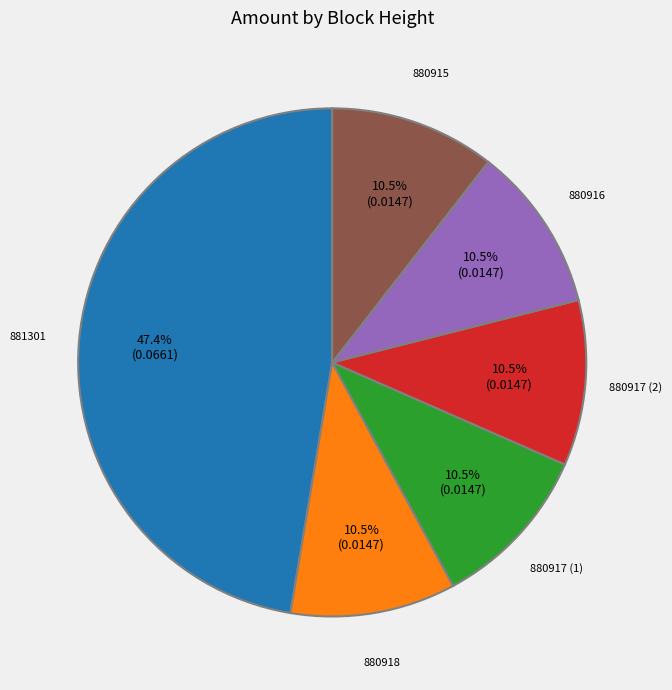

Which has a higher value, 881301 or 880916?

881301